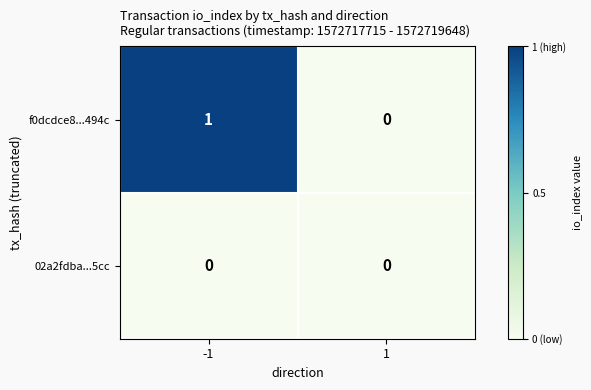

Reading left to right, extract all data points from this chart.

f0dcdce8...494c: 1	0
02a2fdba...5cc: 0	0